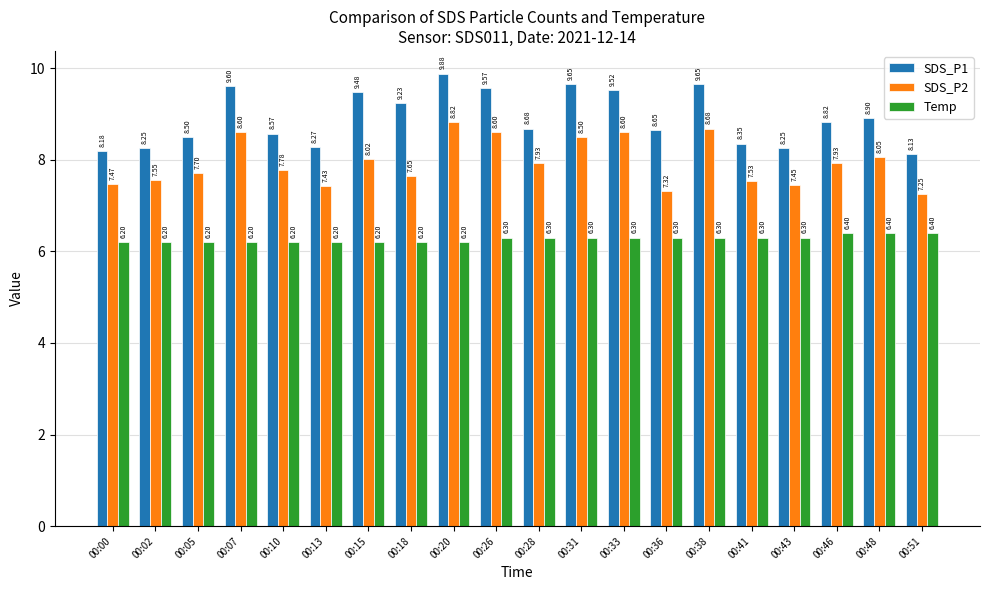

What is the difference between the highest and lowest values at 00:18?

3.0